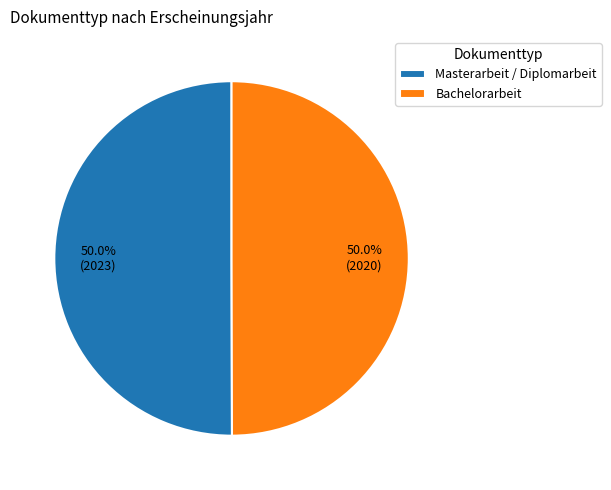

What is the ratio of the value at Bachelorarbeit to the value at Masterarbeit / Diplomarbeit?

1.0